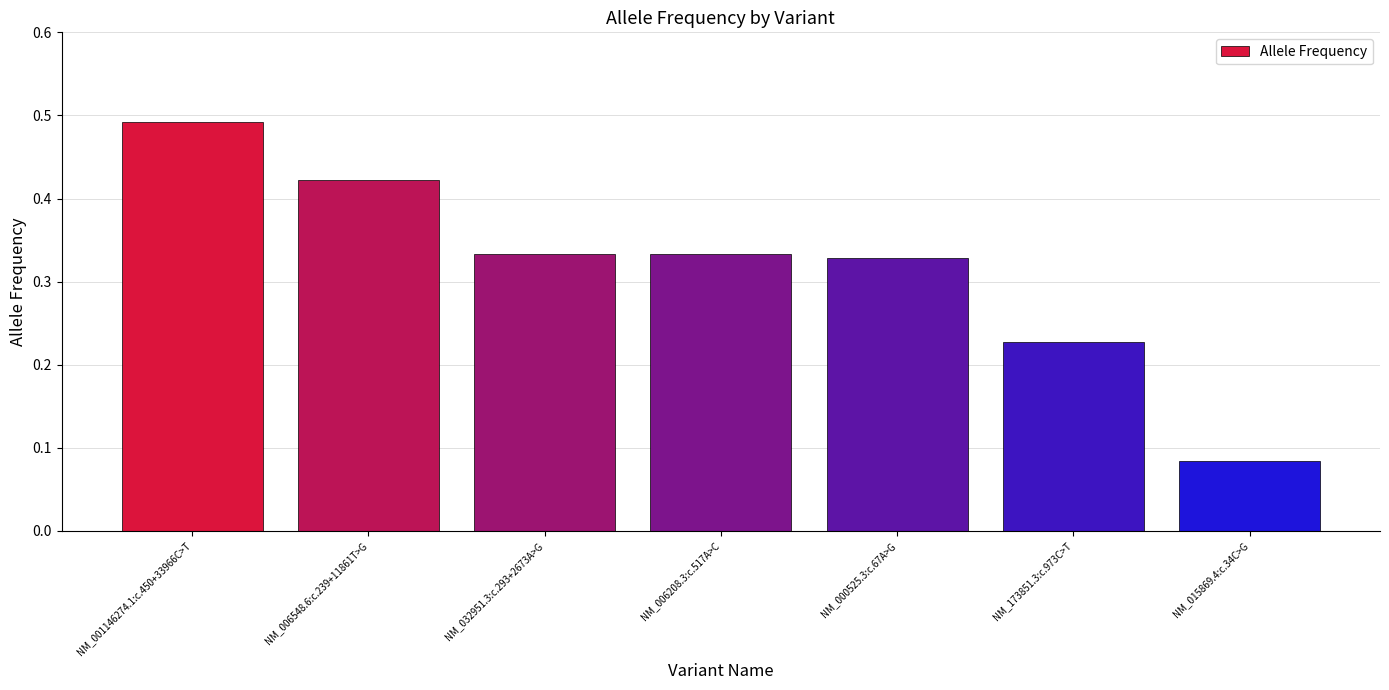

What is the sum of the values at NM_173851.3:c.973C>T and NM_006548.6:c.239+11861T>G?

0.6